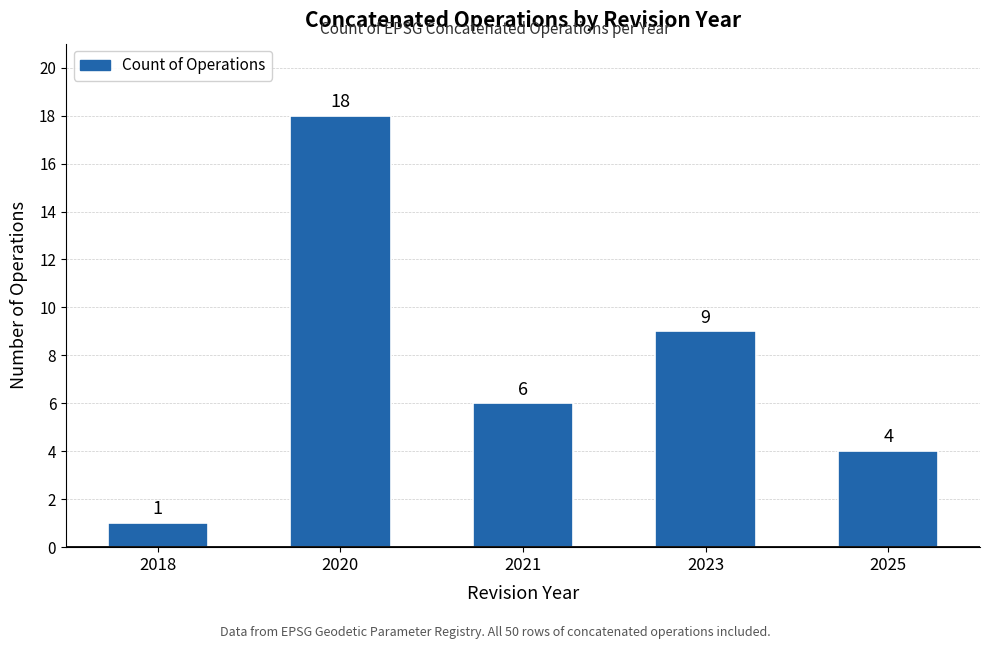

How many categories are shown in the chart?

5